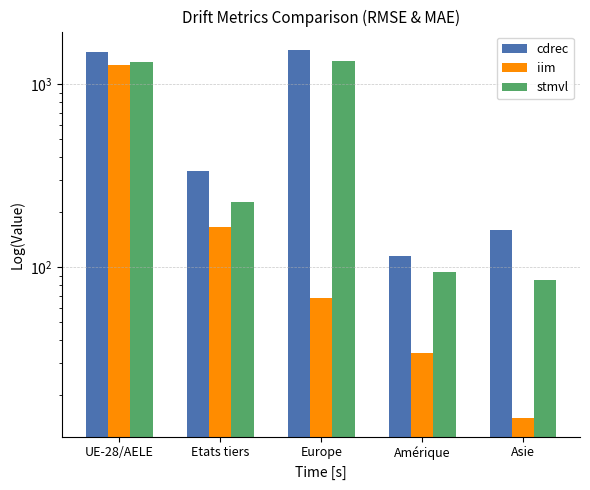

What is the difference between the maximum and minimum values in the iim series?

1253